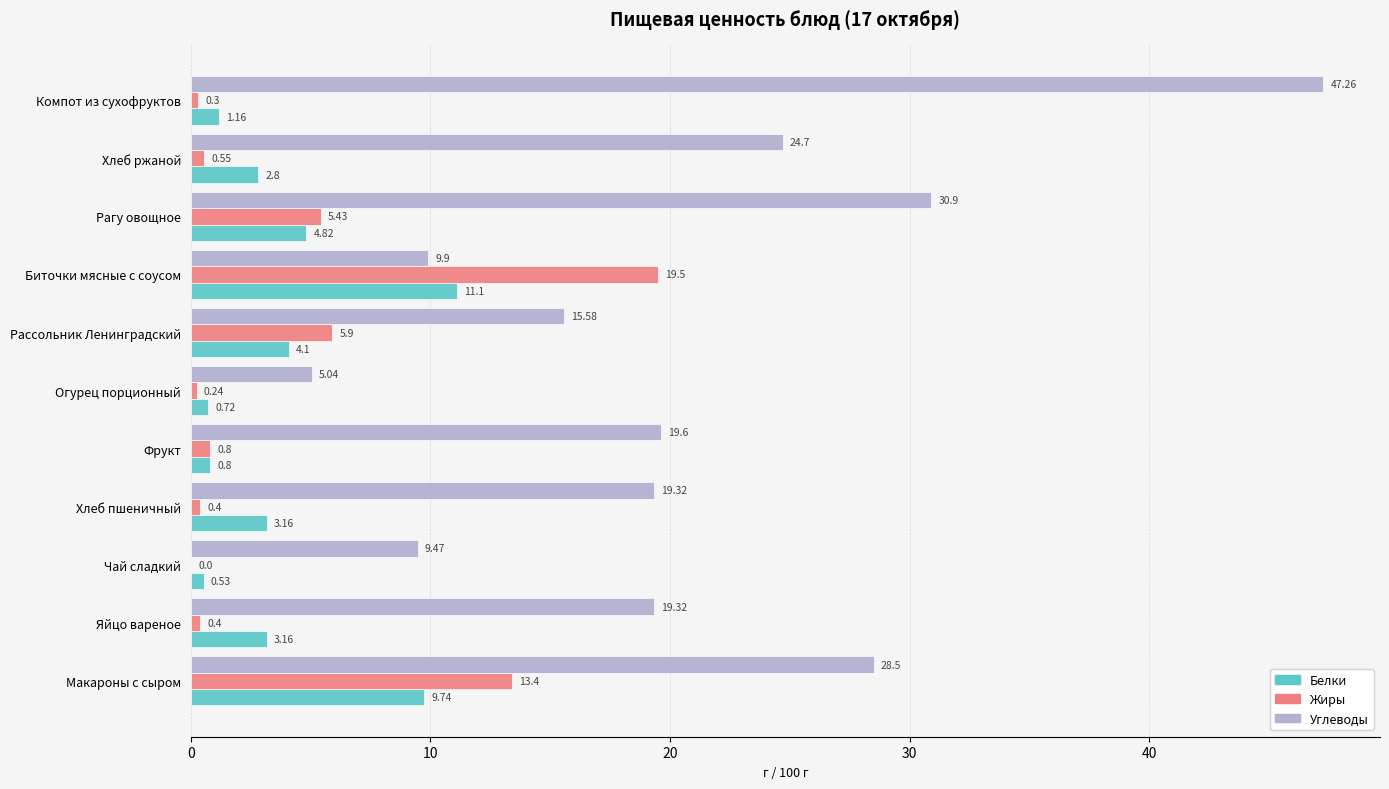

How many positive values does the Жиры series have?

10